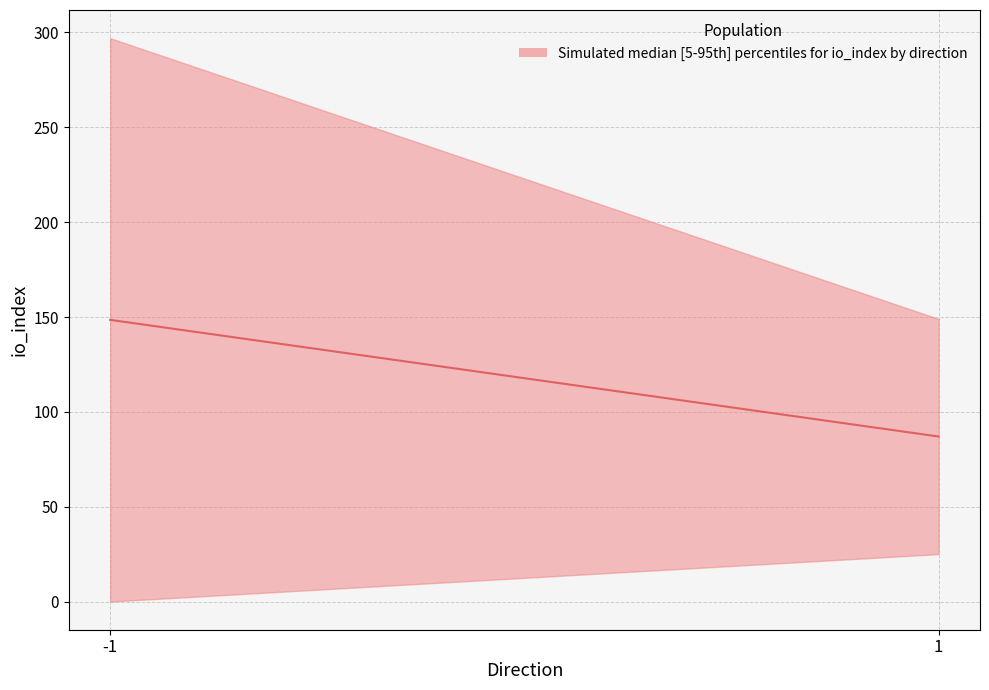

What is the average value?

117.8